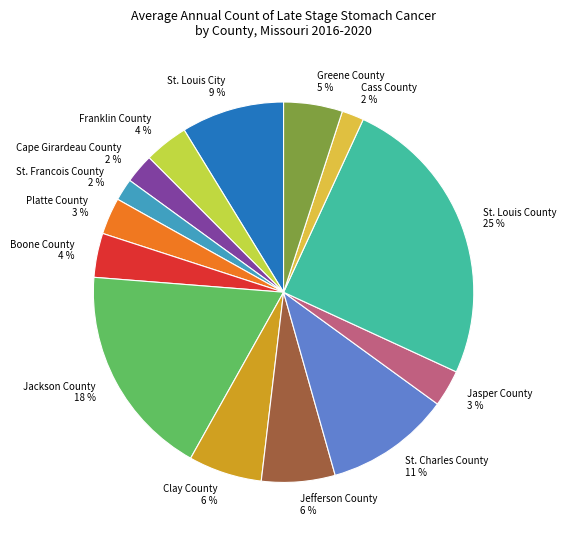

Count the number of slices in the pie.

14